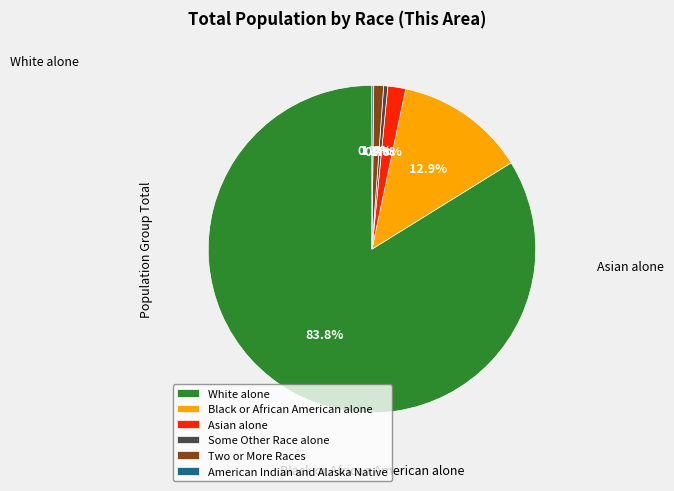

What is the ratio of the value at Some Other Race alone to the value at American Indian and Alaska Native?

2.4